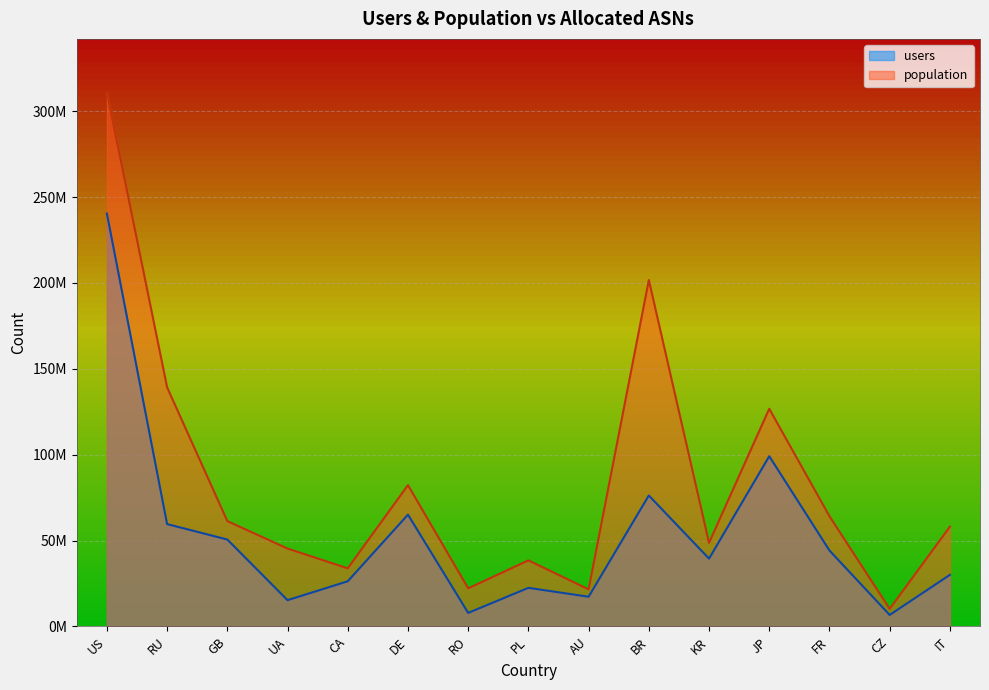

What position from the right is IT?

1